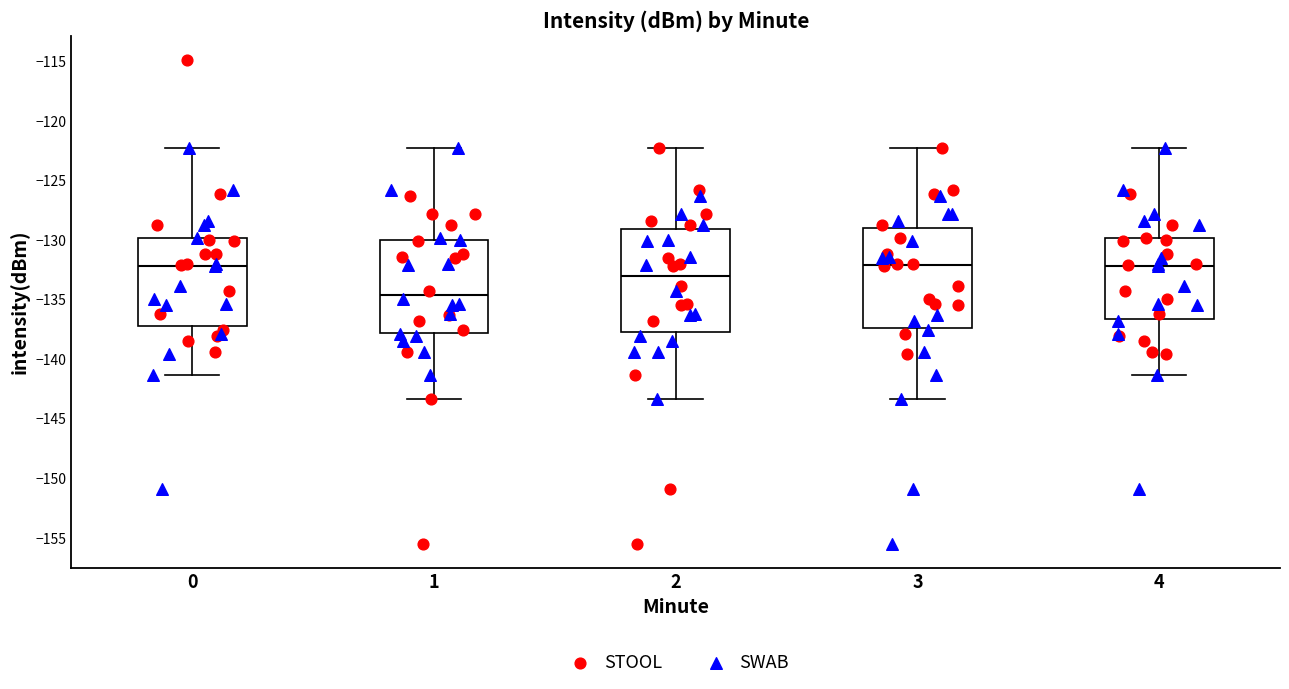

Where is the lower edge of the box at x = 2 on the y-axis? The values are not printed on the chart, so give them approximately, as read against the axis.

-137.5